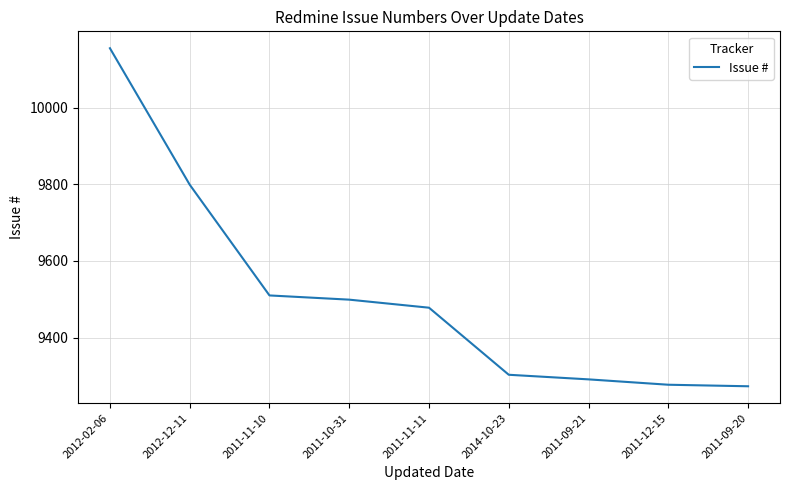

What is the maximum value shown in the chart?

10155